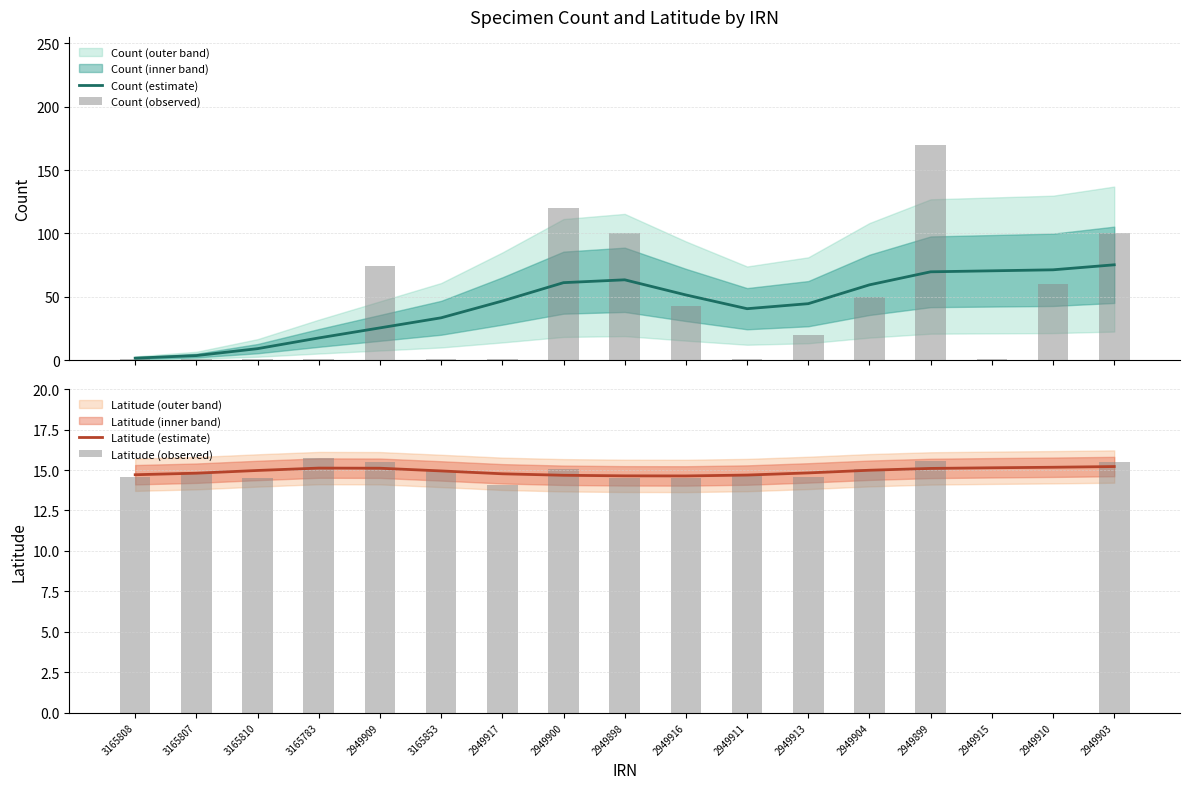

At how many categories does at least one series exceed 137?

1